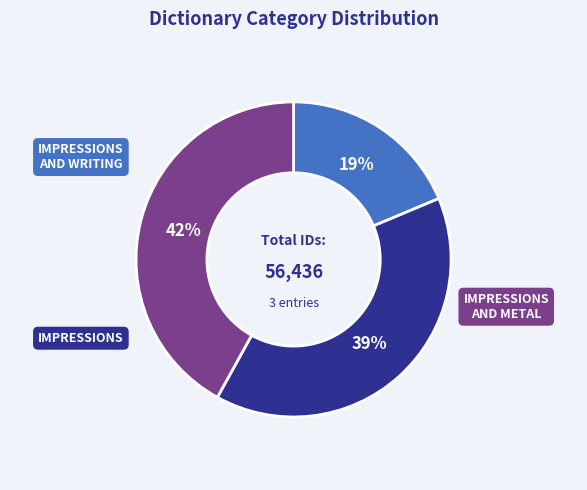

Is there any slice that represents more than half of the pie?

No